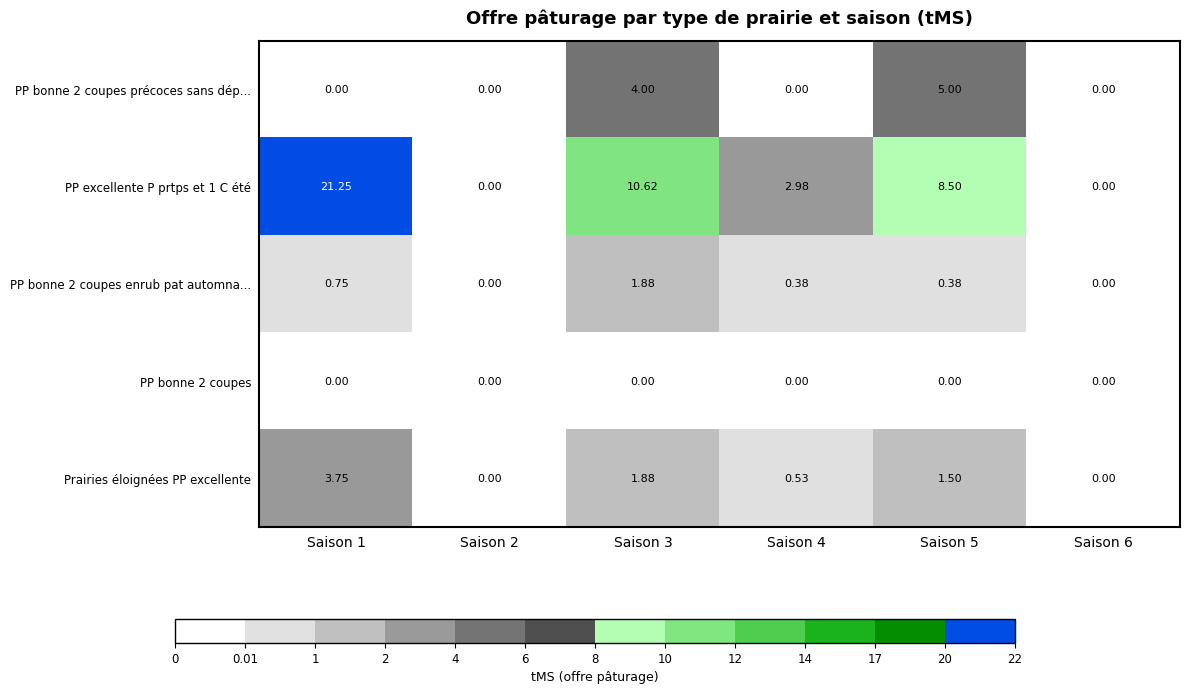

Which series changed the most between Saison 5 and Saison 6?

PP excellente P prtps et 1 C été